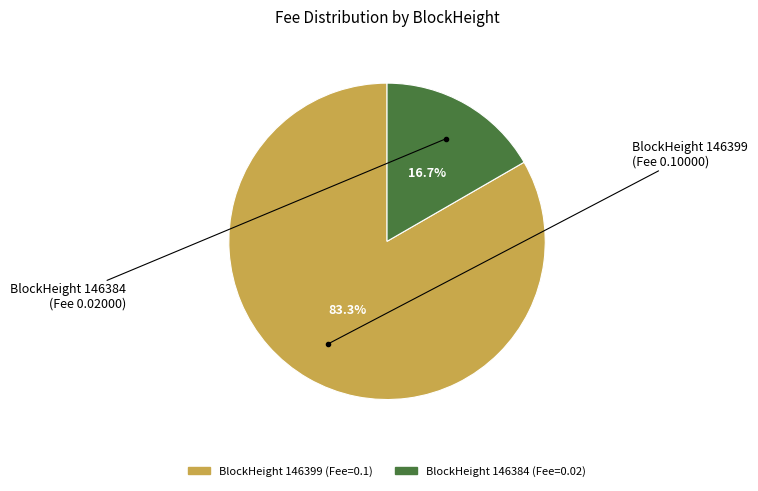

How many segments does this pie chart have?

2